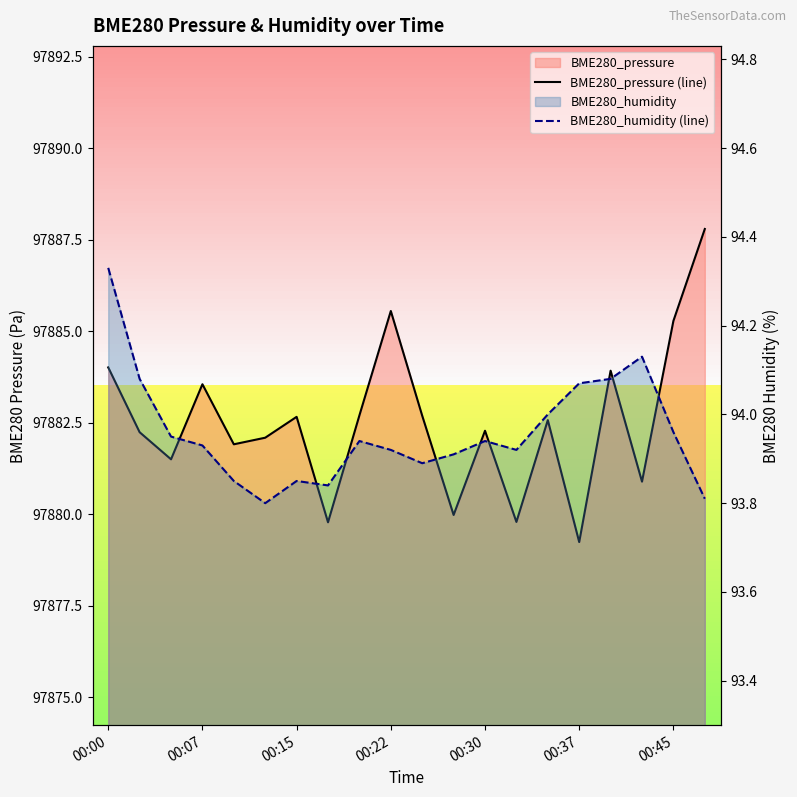

Reading left to right, extract all data points from this chart.

BME280_pressure (line): 97884.0	97882.2	97881.5	97883.6	97881.9	97882.1	97882.7	97879.8	97882.7	97885.6	97882.7	97880.0	97882.3	97879.8	97882.6	97879.2	97883.9	97880.9	97885.3	97887.8
BME280_humidity (line): 94.3	94.1	94.0	93.9	93.8	93.8	93.8	93.8	93.9	93.9	93.9	93.9	93.9	93.9	94.0	94.1	94.1	94.1	94.0	93.8